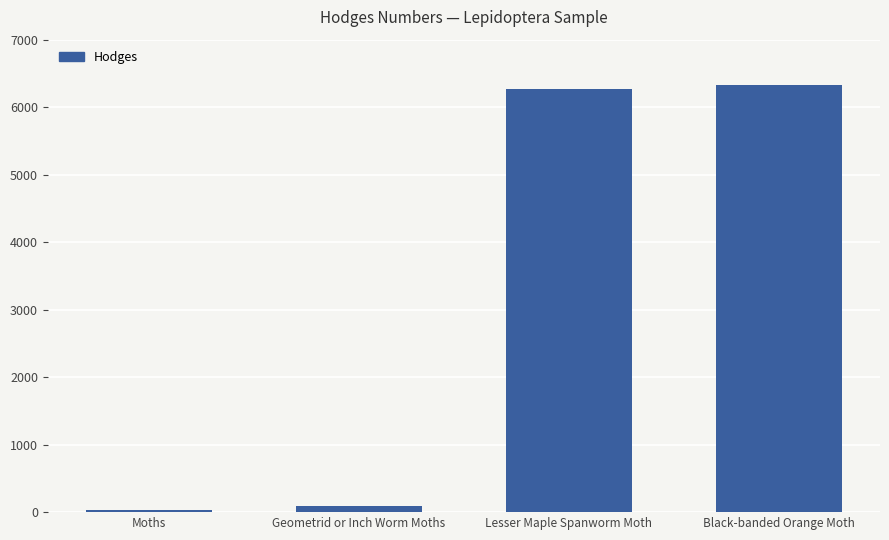

What is the sum of all values?

12714.3